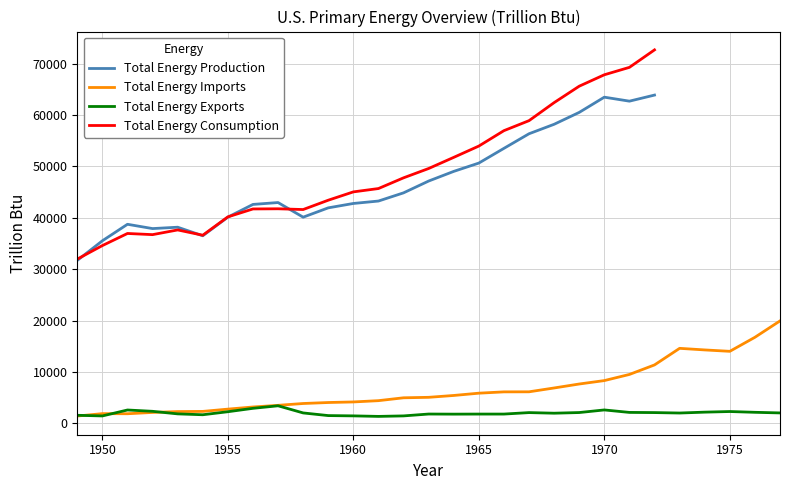

How many interior local valleys does the Total Energy Imports series have?

2